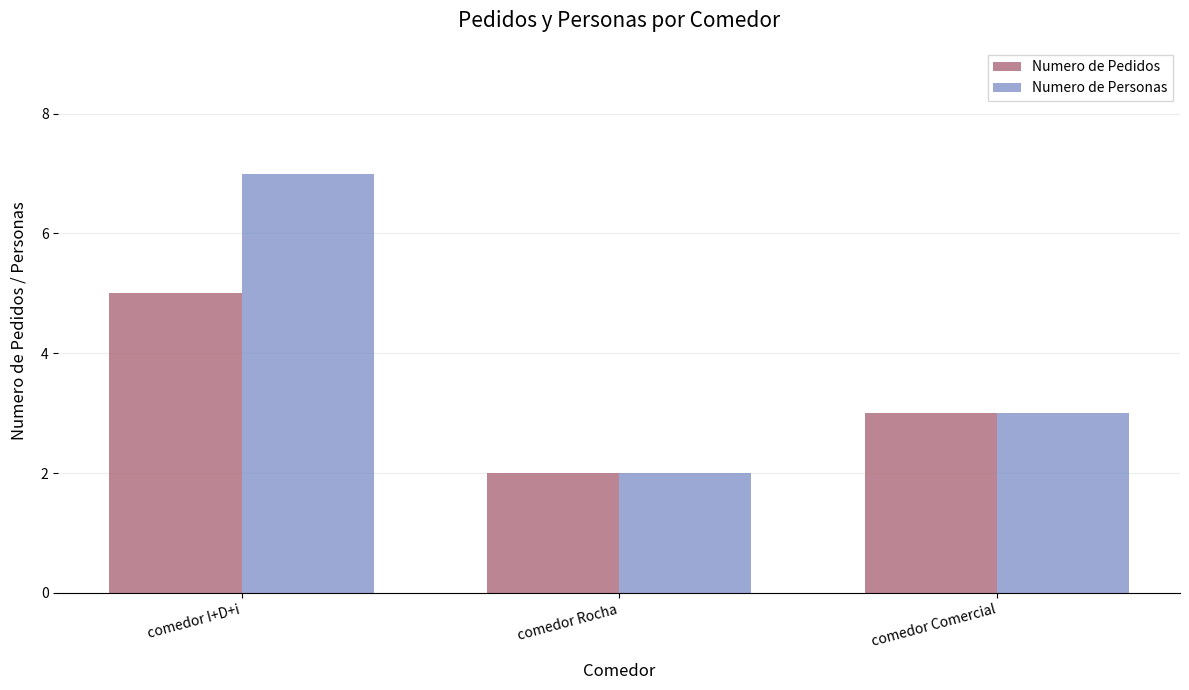

How many Numero de Personas values are between 2 and 7?

3